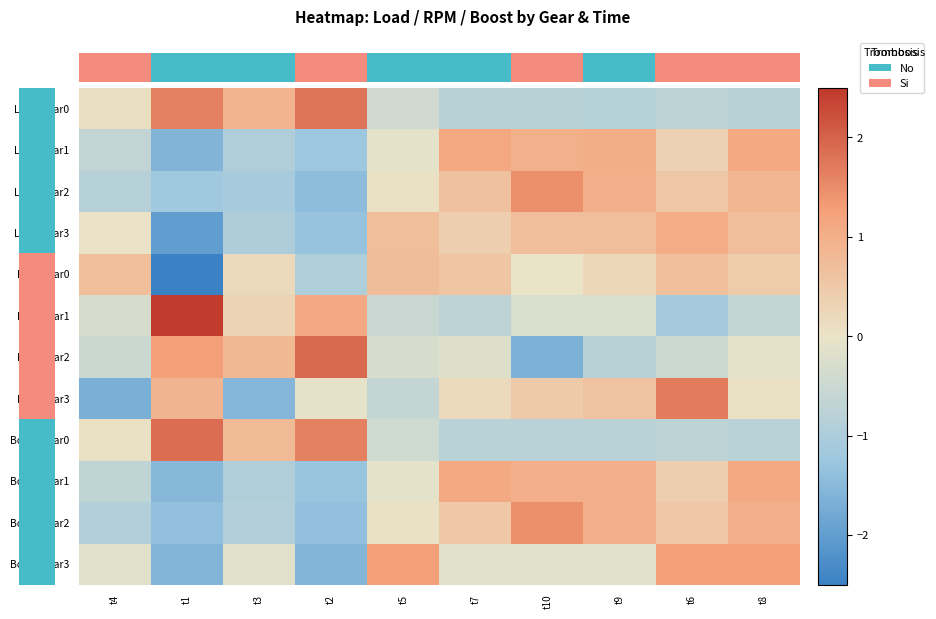

How many positive values does the Boost Gear3 series have?

3